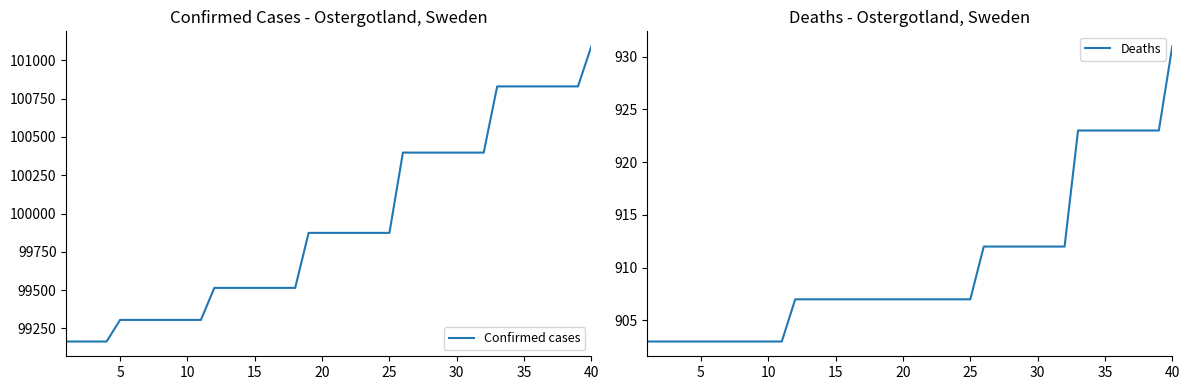

Between 9 and 22, which series saw the biggest shift?

Confirmed cases